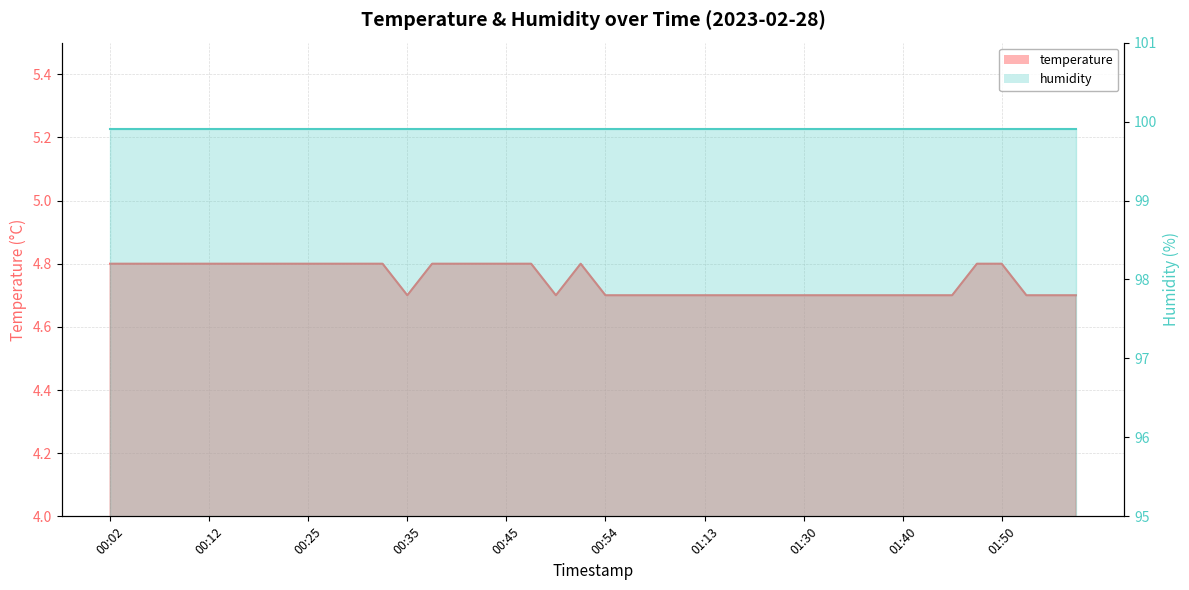

What is the smallest value displayed?

4.7